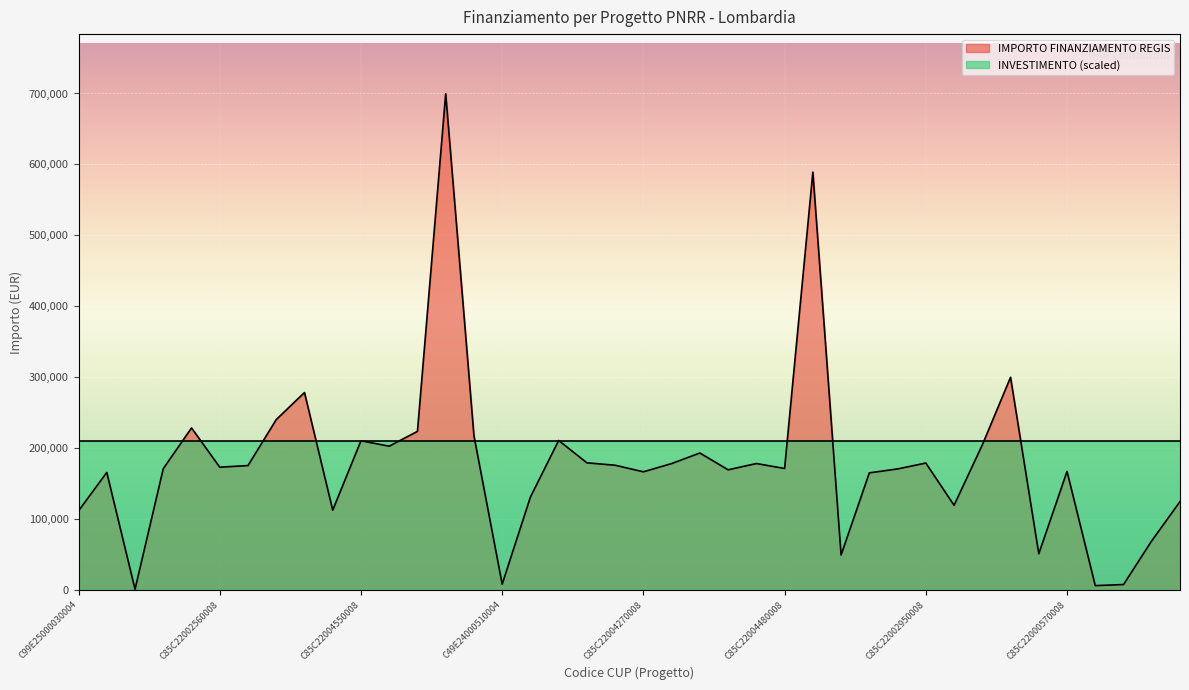

Where is the first local maximum?

C19E25000060004